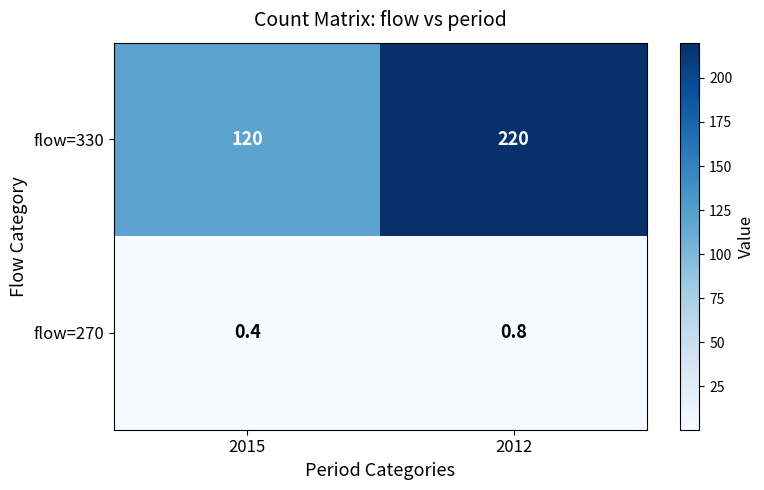

What is the approximate value of flow=270 at 2012?

0.8